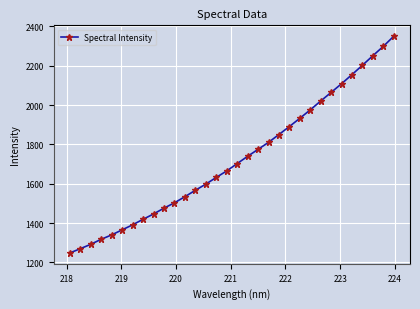

Is this an area chart (filled region under the line)?

No